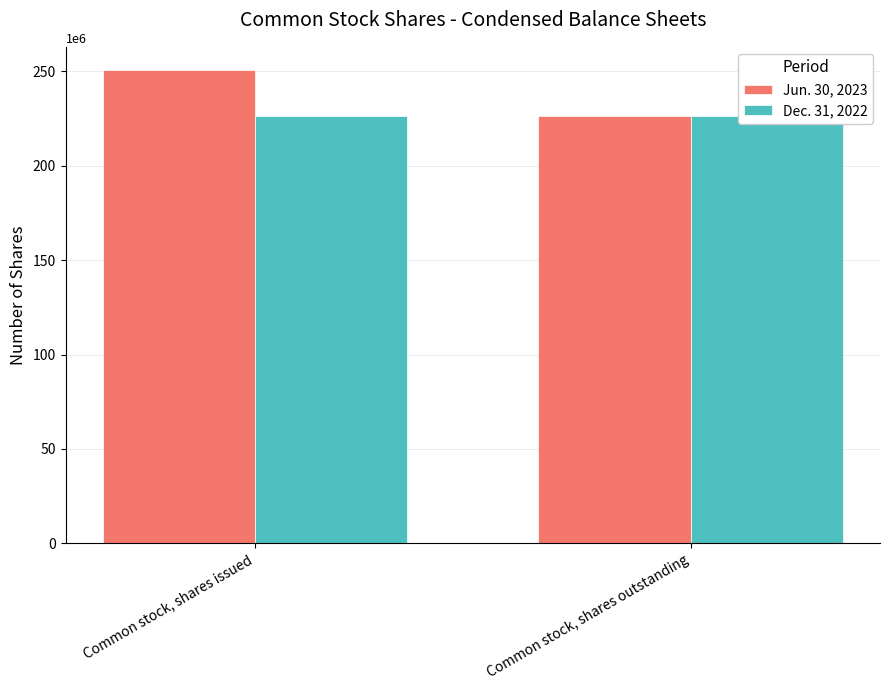

What is the value of the Jun. 30, 2023 bar at the 2nd from the left?

226505000